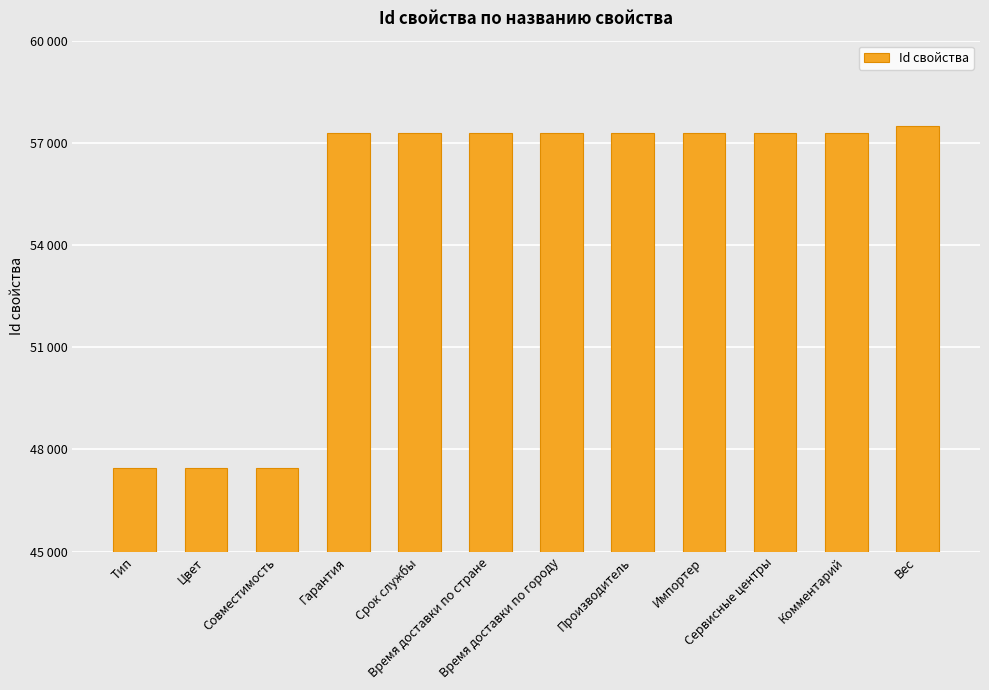

What is the sum of the values at Сервисные центры and Время доставки по городу?

114583